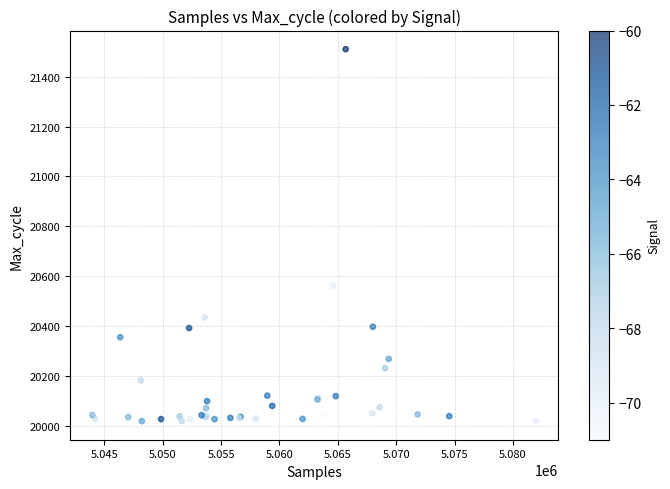

What Y value in the scatter plot is closest to 20765?

20562